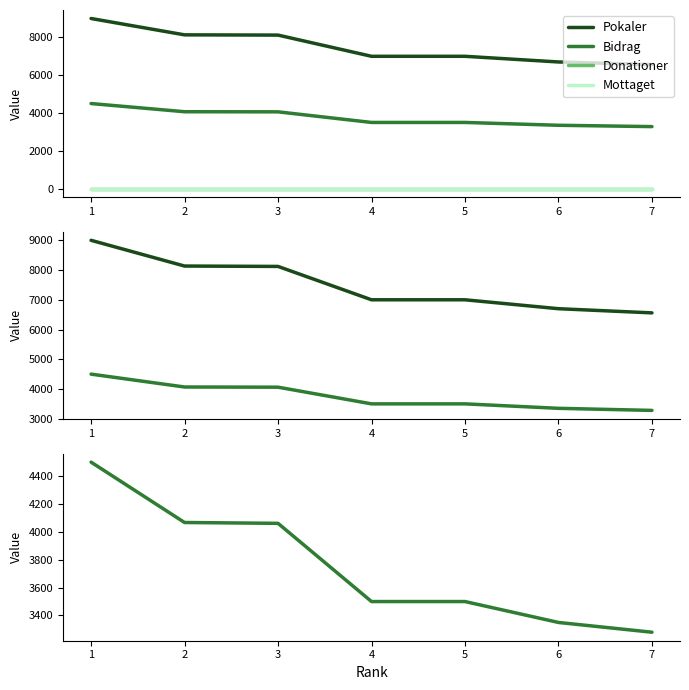

The Bidrag series shows 730 at 7. True or false?

False